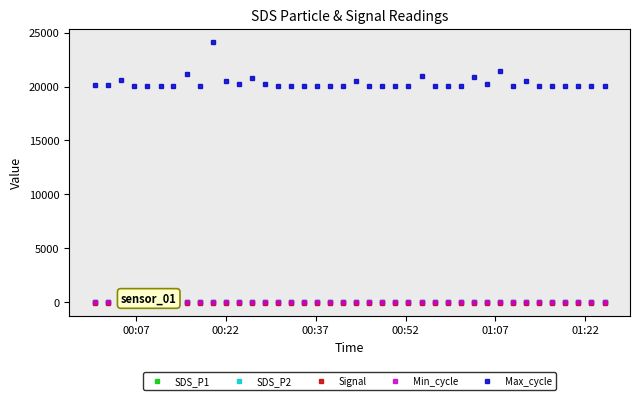

Which series has the largest total across all categories?

Max_cycle